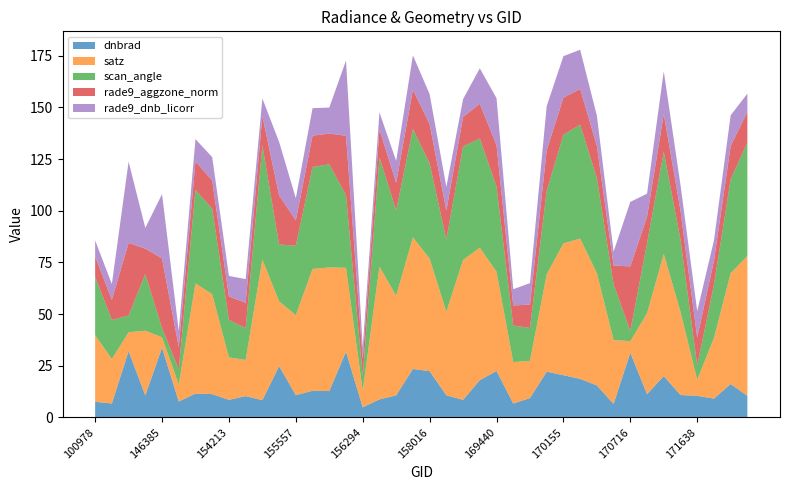

Reading left to right, transcribe all the data shown in this chart.

dnbrad: 100978=7.5	102352=6.7	103686=32.0	146194=10.6	146385=33.7	153371=7.7	153652=11.5	154022=11.2	154213=8.4	154406=10.3	154819=8.3	155191=24.8	155557=10.7	155739=12.8	155937=12.7	156115=31.8	156294=4.9	156852=8.7	157034=10.6	157819=23.4	158016=22.3	168545=10.7	169250=8.5	169262=18.0	169440=22.5	169621=6.7	169799=9.3	169981=22.1	170155=20.4	170168=18.6	170350=15.4	170531=6.5	170716=31.2	170898=11.2	171079=19.9	171454=10.8	171638=10.4	171820=9.1	171998=16.1	172182=10.4
satz: 100978=32.3	102352=21.5	103686=9.2	146194=31.3	146385=5.0	153371=8.3	153652=53.4	154022=48.3	154213=20.6	154406=17.5	154819=68.1	155191=31.4	155557=38.7	155739=59.0	155937=59.9	156115=40.6	156294=8.1	156852=64.3	157034=48.2	157819=63.7	158016=54.5	168545=40.4	169250=67.7	169262=64.2	169440=48.0	169621=20.1	169799=18.1	169981=47.1	170155=63.8	170168=67.9	170350=54.4	170531=30.9	170716=5.6	170898=39.1	171079=59.2	171454=40.3	171638=7.8	171820=29.3	171998=53.6	172182=67.7
scan_angle: 100978=28.2	102352=18.9	103686=8.1	146194=27.4	146385=4.5	153371=7.3	153652=45.3	154022=41.4	154213=18.1	154406=15.5	154819=55.2	155191=27.5	155557=33.6	155739=49.3	155937=50.0	156115=35.2	156294=7.1	156852=52.9	157034=41.3	157819=52.5	158016=46.1	168545=35.0	169250=55.0	169262=52.8	169440=41.2	169621=17.7	169799=15.9	169981=40.4	170155=52.6	170168=55.1	170350=46.0	170531=27.1	170716=5.0	170898=34.0	171079=49.5	171454=35.0	171638=6.9	171820=25.7	171998=45.5	172182=55.0
rade9_aggzone_norm: 100978=9.8	102352=9.8	103686=35.1	146194=12.3	146385=33.7	153371=10.8	153652=13.8	154022=13.7	154213=11.4	154406=12.2	154819=14.2	155191=23.8	155557=12.3	155739=15.2	155937=14.9	156115=28.7	156294=8.0	156852=13.5	157034=13.3	157819=19.0	158016=19.0	168545=13.9	169250=14.2	169262=16.8	169440=20.1	169621=9.8	169799=11.3	169981=19.6	170155=17.9	170168=17.3	170350=15.6	170531=9.0	170716=31.2	170898=12.8	171079=18.3	171454=14.0	171638=13.5	171820=11.7	171998=16.1	172182=14.8
rade9_dnb_licorr: 100978=7.8	102352=7.6	103686=39.4	146194=10.0	146385=31.2	153371=7.9	153652=10.8	154022=11.3	154213=9.9	154406=11.5	154819=8.5	155191=25.9	155557=10.7	155739=13.3	155937=12.6	156115=36.5	156294=6.0	156852=8.3	157034=10.6	157819=16.6	158016=14.5	168545=11.5	169250=8.7	169262=17.2	169440=22.8	169621=7.9	169799=10.4	169981=21.4	170155=20.1	170168=19.0	170350=14.7	170531=6.8	170716=31.2	170898=11.2	171079=20.7	171454=12.4	171638=12.8	171820=9.9	171998=14.9	172182=8.8